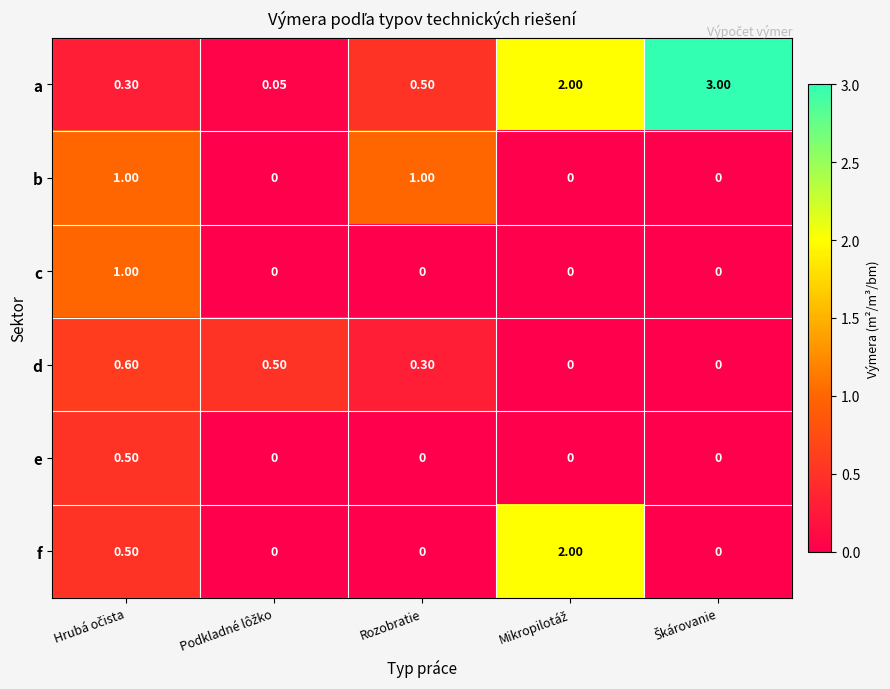

Which series has the largest total across all categories?

a